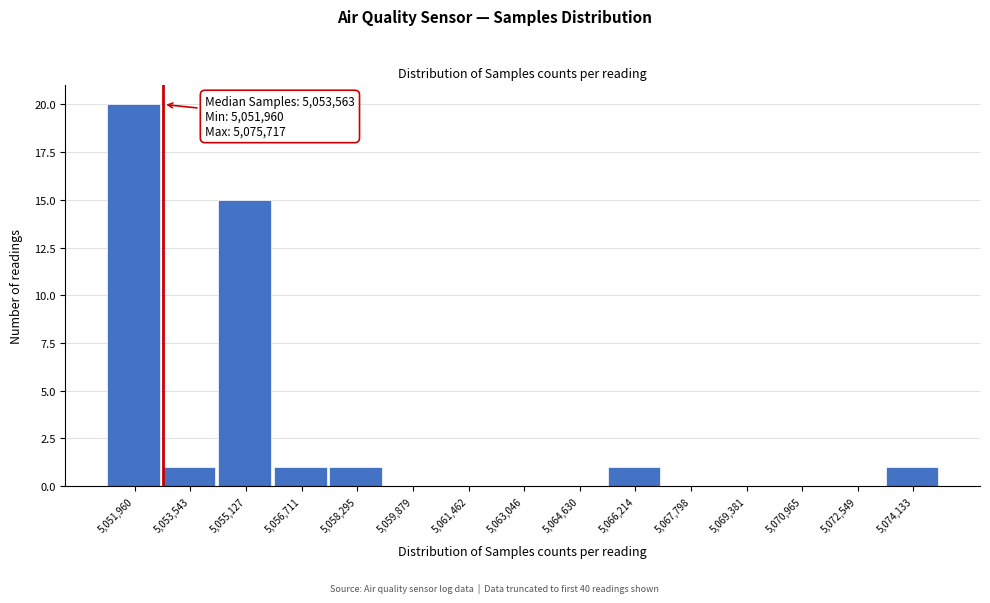

Reading left to right, list all the values displayed in this chart.

5,051,960=20	5,053,543=1	5,055,127=15	5,056,711=1	5,058,295=1	5,059,879=0	5,061,462=0	5,063,046=0	5,064,630=0	5,066,214=1	5,067,798=0	5,069,381=0	5,070,965=0	5,072,549=0	5,074,133=1